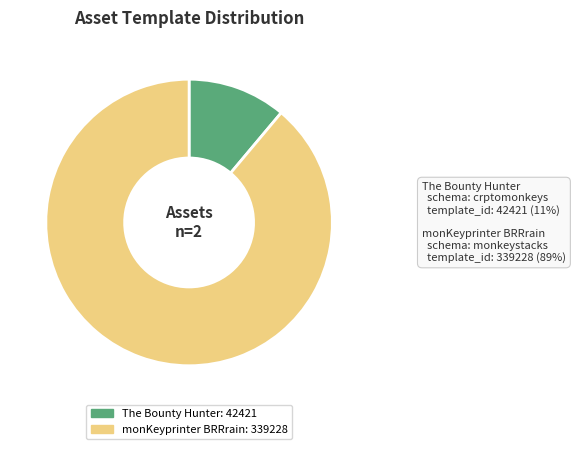

How many slices are in this pie chart?

2